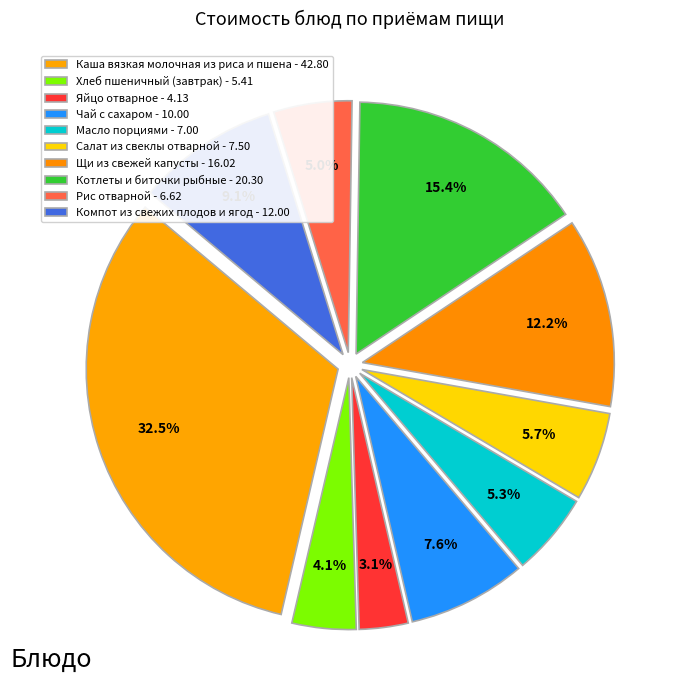

How many slices are in this pie chart?

10